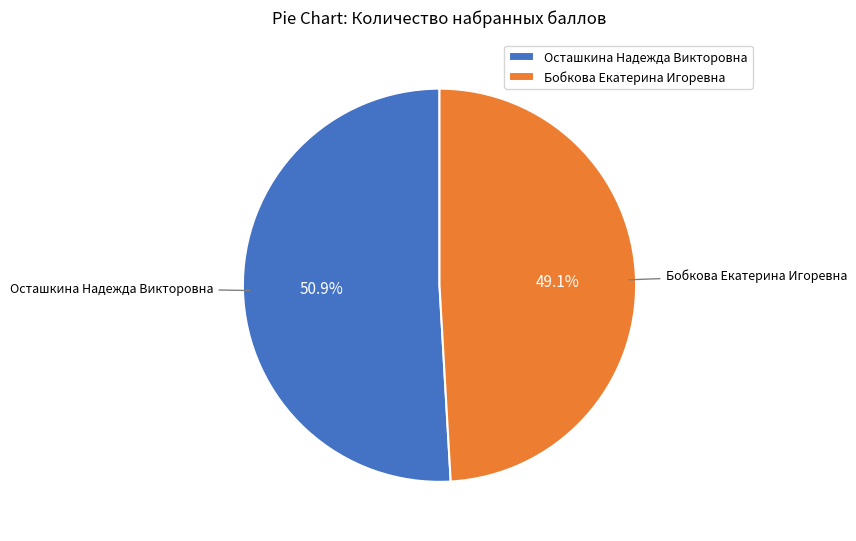

Is it true that Бобкова Екатерина Игоревна is 44% of the pie?

False